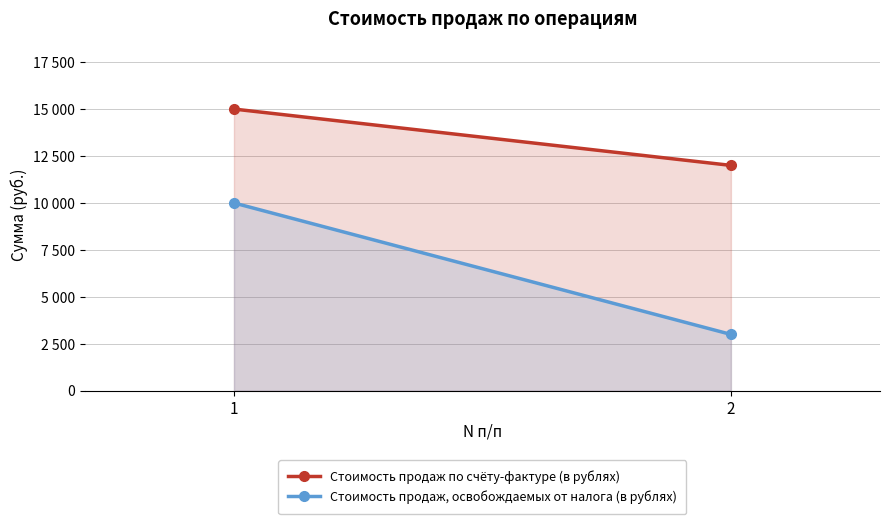

What is the total value across all series at 1?

25000